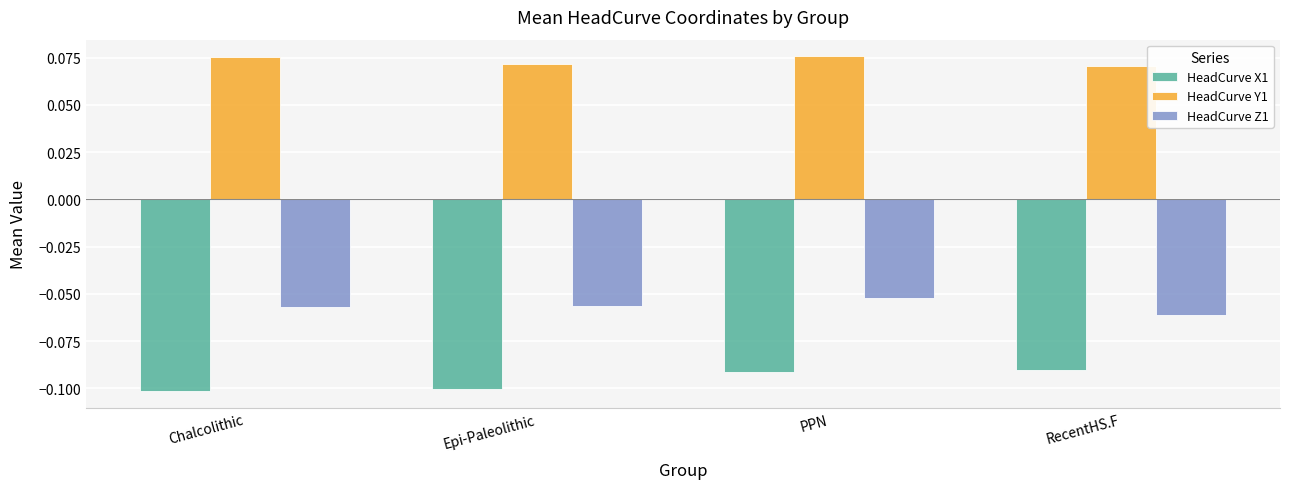

Which series has the largest range (max minus min)?

HeadCurve X1